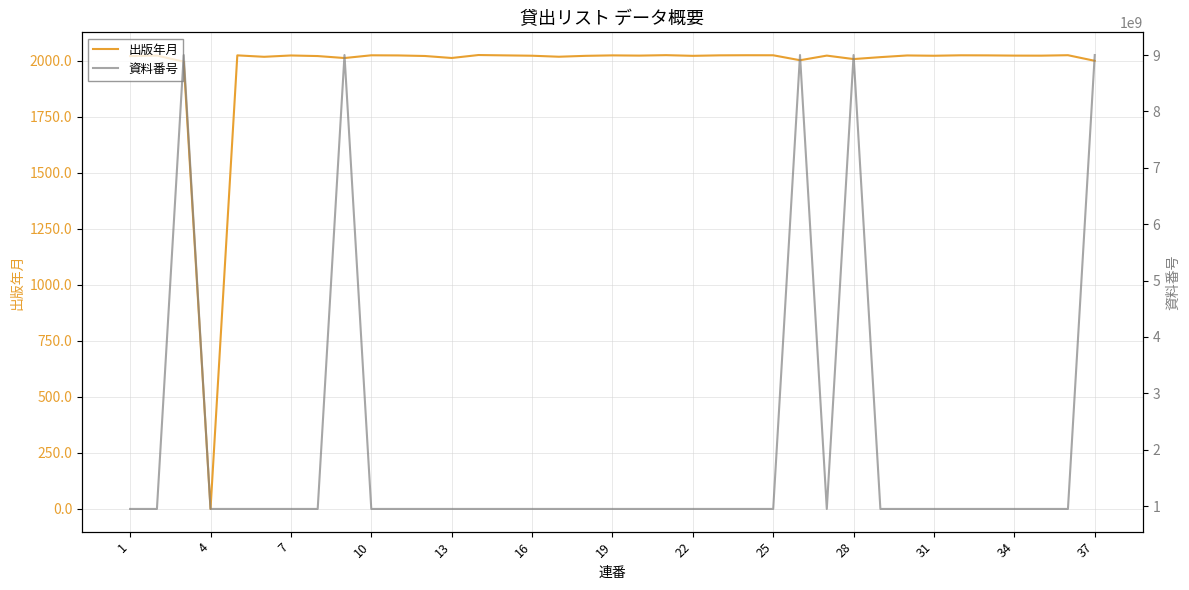

What is the highest value of the 出版年月 series?

2024.7